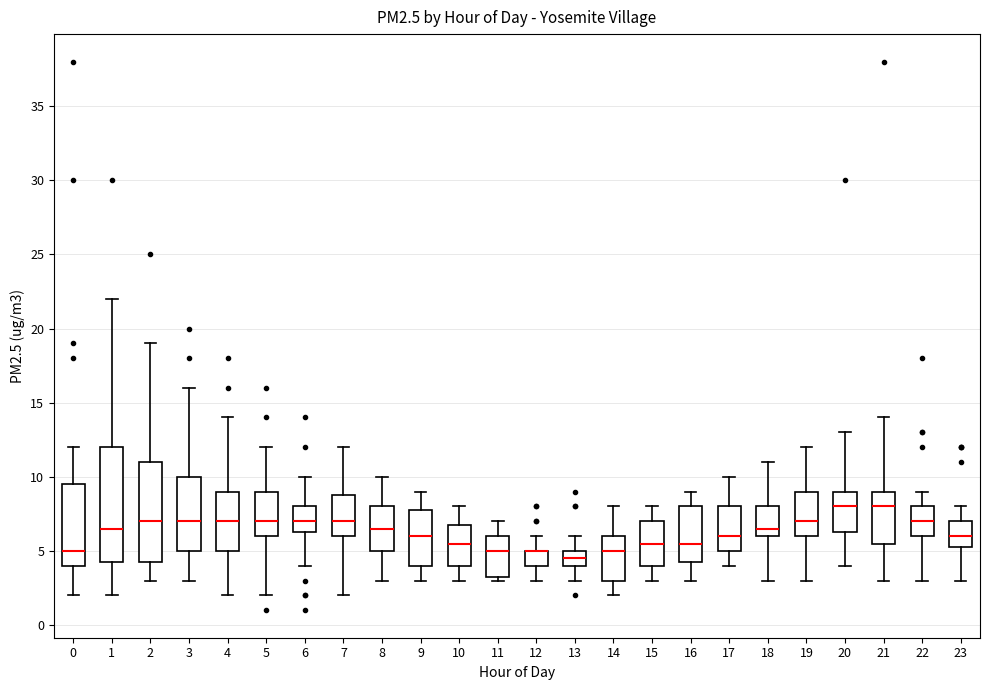

Reading left to right, read every box against the y-axis: the position of its median line, the range the box covers, and the ends of its whiskers. The values are not printed on the chart, so give them approximately, as read against the axis.

0: median 5.0, box 4.0 to 9.5, whiskers 2.0 to 12.0
1: median 6.5, box 4.5 to 12.0, whiskers 2.0 to 22.0
2: median 7.0, box 4.5 to 11.0, whiskers 3.0 to 19.0
3: median 7.0, box 5.0 to 10.0, whiskers 3.0 to 16.0
4: median 7.0, box 5.0 to 9.0, whiskers 2.0 to 14.0
5: median 7.0, box 6.0 to 9.0, whiskers 2.0 to 12.0
6: median 7.0, box 6.5 to 8.0, whiskers 4.0 to 10.0
7: median 7.0, box 6.0 to 9.0, whiskers 2.0 to 12.0
8: median 6.5, box 5.0 to 8.0, whiskers 3.0 to 10.0
9: median 6.0, box 4.0 to 8.0, whiskers 3.0 to 9.0
10: median 5.5, box 4.0 to 7.0, whiskers 3.0 to 8.0
11: median 5.0, box 3.5 to 6.0, whiskers 3.0 to 7.0
12: median 5.0 (drawn on the box's upper edge), box 4.0 to 5.0, whiskers 3.0 to 6.0
13: median 4.5, box 4.0 to 5.0, whiskers 3.0 to 6.0
14: median 5.0, box 3.0 to 6.0, whiskers 2.0 to 8.0
15: median 5.5, box 4.0 to 7.0, whiskers 3.0 to 8.0
16: median 5.5, box 4.5 to 8.0, whiskers 3.0 to 9.0
17: median 6.0, box 5.0 to 8.0, whiskers 4.0 to 10.0
18: median 6.5, box 6.0 to 8.0, whiskers 3.0 to 11.0
19: median 7.0, box 6.0 to 9.0, whiskers 3.0 to 12.0
20: median 8.0, box 6.5 to 9.0, whiskers 4.0 to 13.0
21: median 8.0, box 5.5 to 9.0, whiskers 3.0 to 14.0
22: median 7.0, box 6.0 to 8.0, whiskers 3.0 to 9.0
23: median 6.0, box 5.5 to 7.0, whiskers 3.0 to 8.0